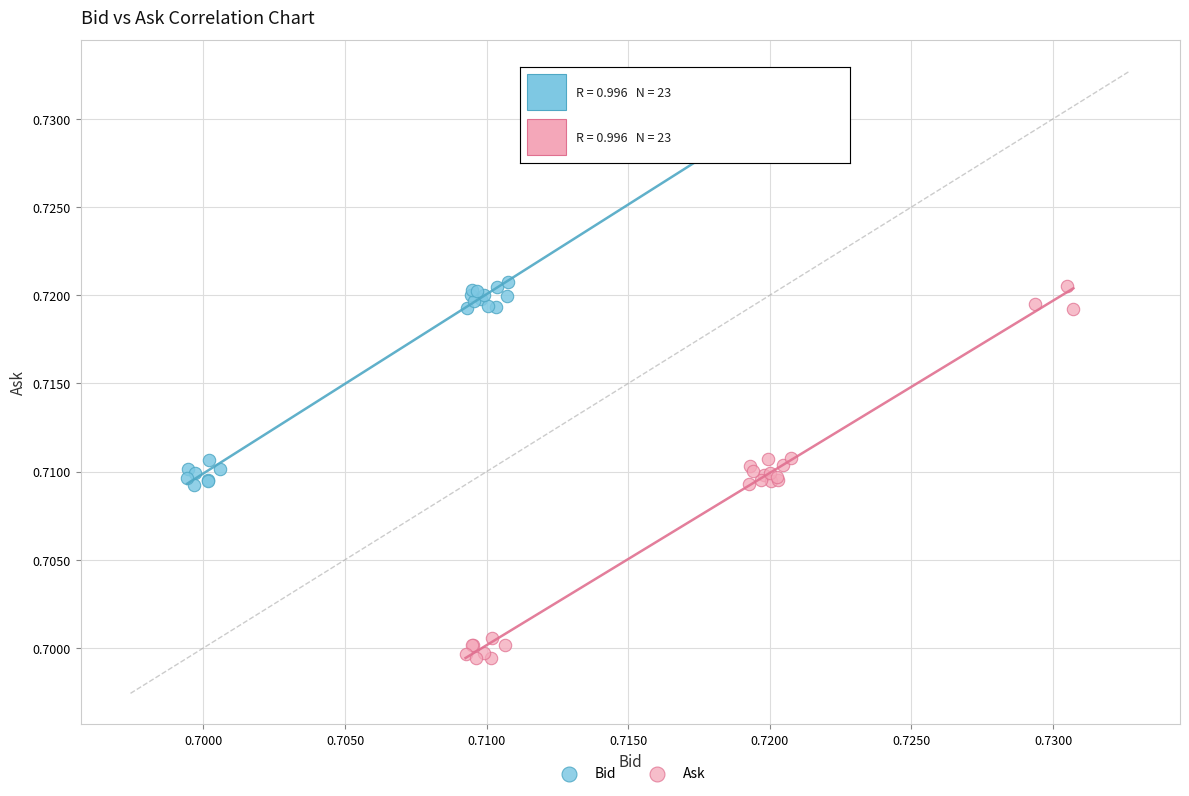

What are all the series names shown in the legend?

Bid, Ask